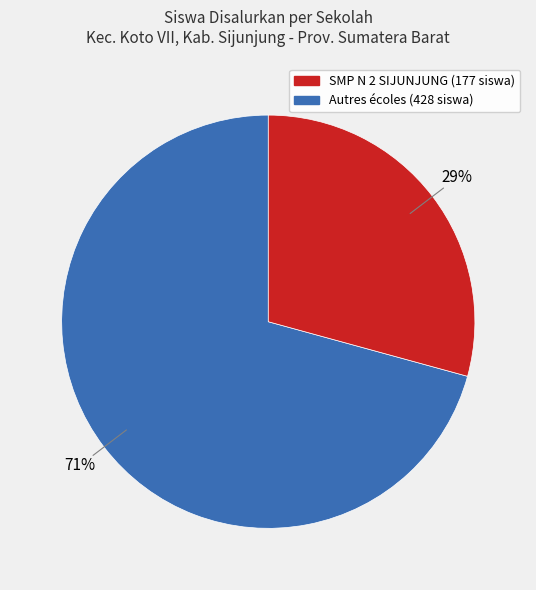

Is there a majority slice in this chart?

Yes